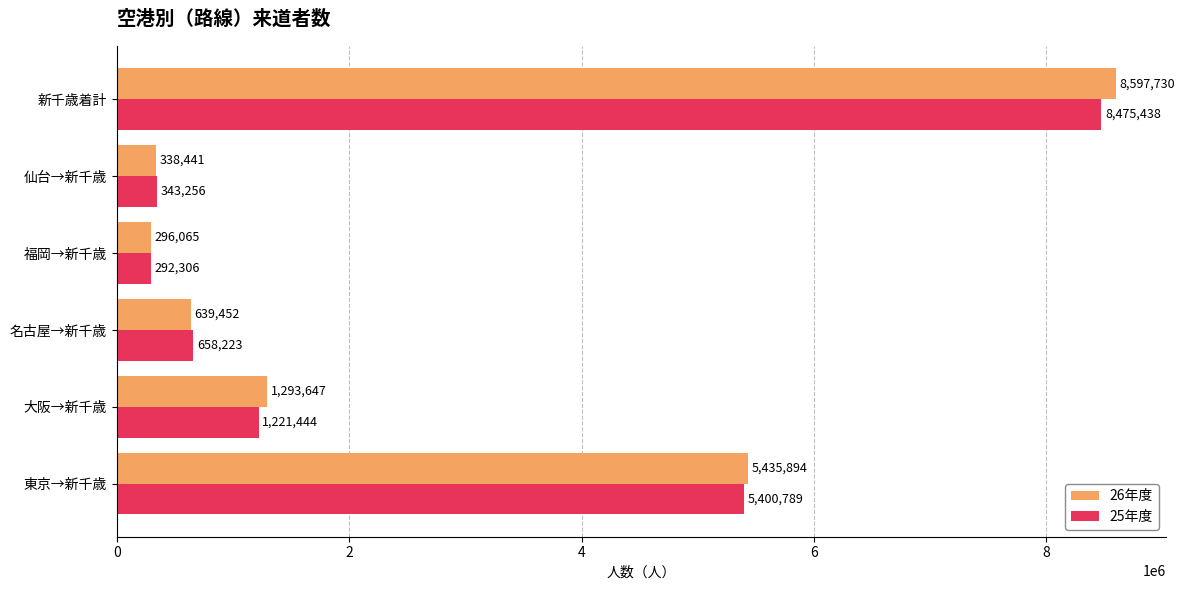

What is the sum of all 26年度 values?

16601229